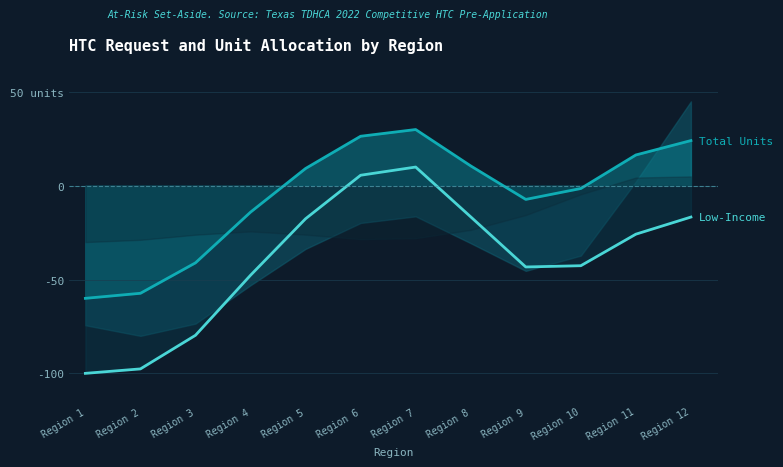

What is the smallest value displayed?

-100.0